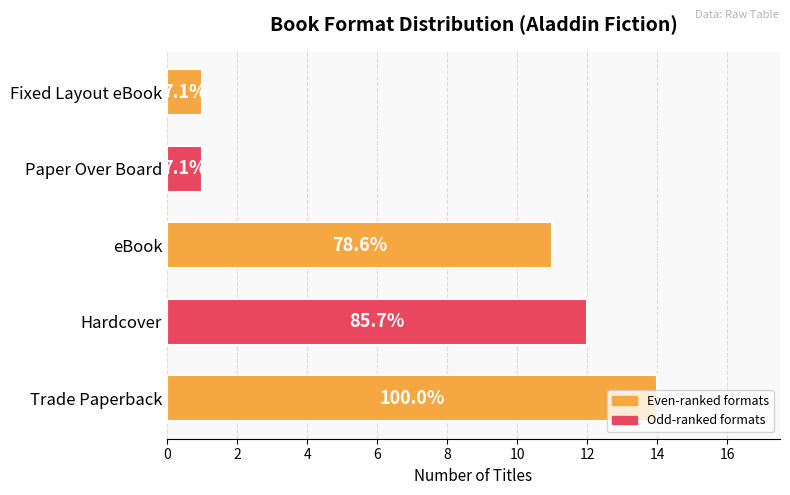

Are the bars horizontal?

Yes